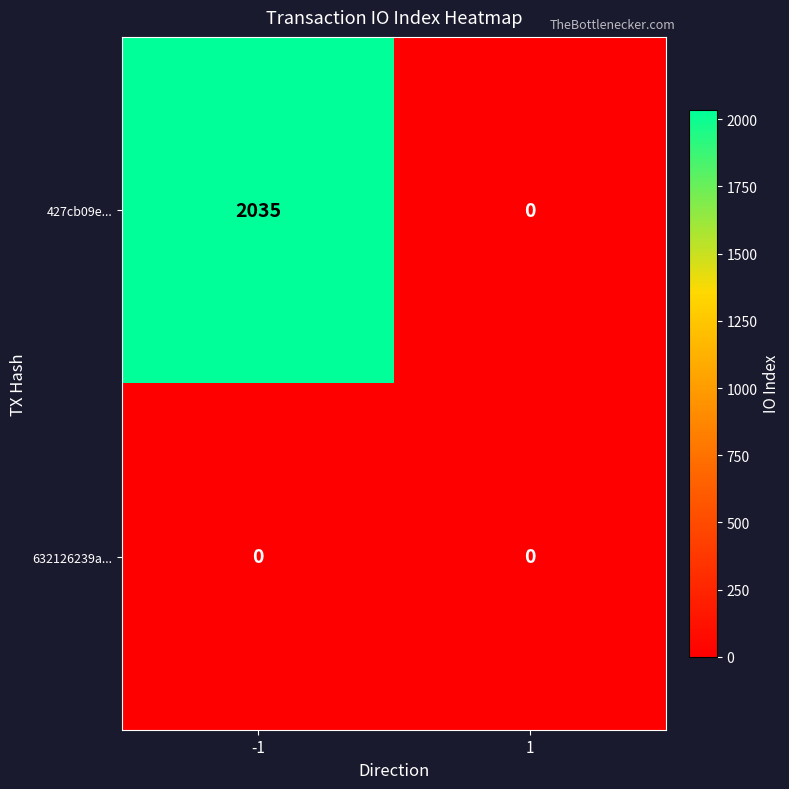

Which series has the widest spread of values?

427cb09e...